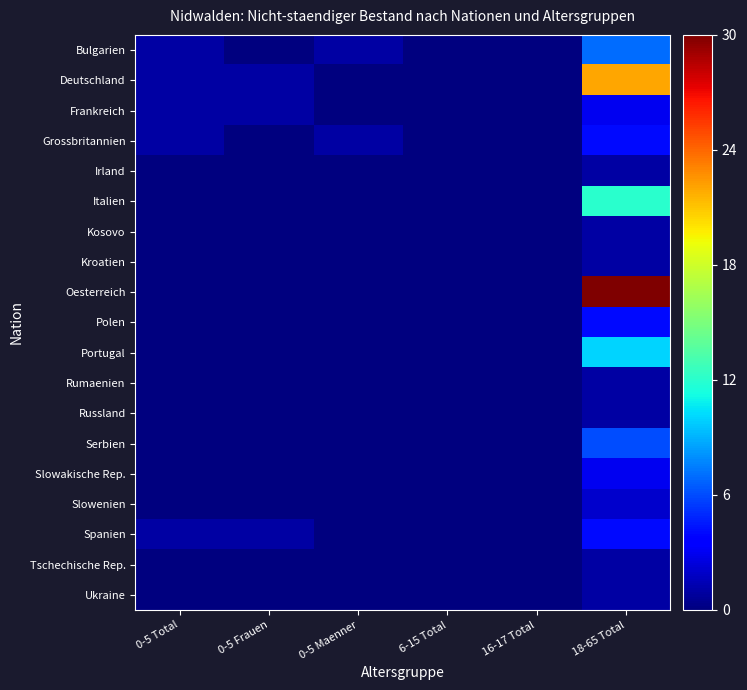

Which category has the highest value across all series?

18-65 Total